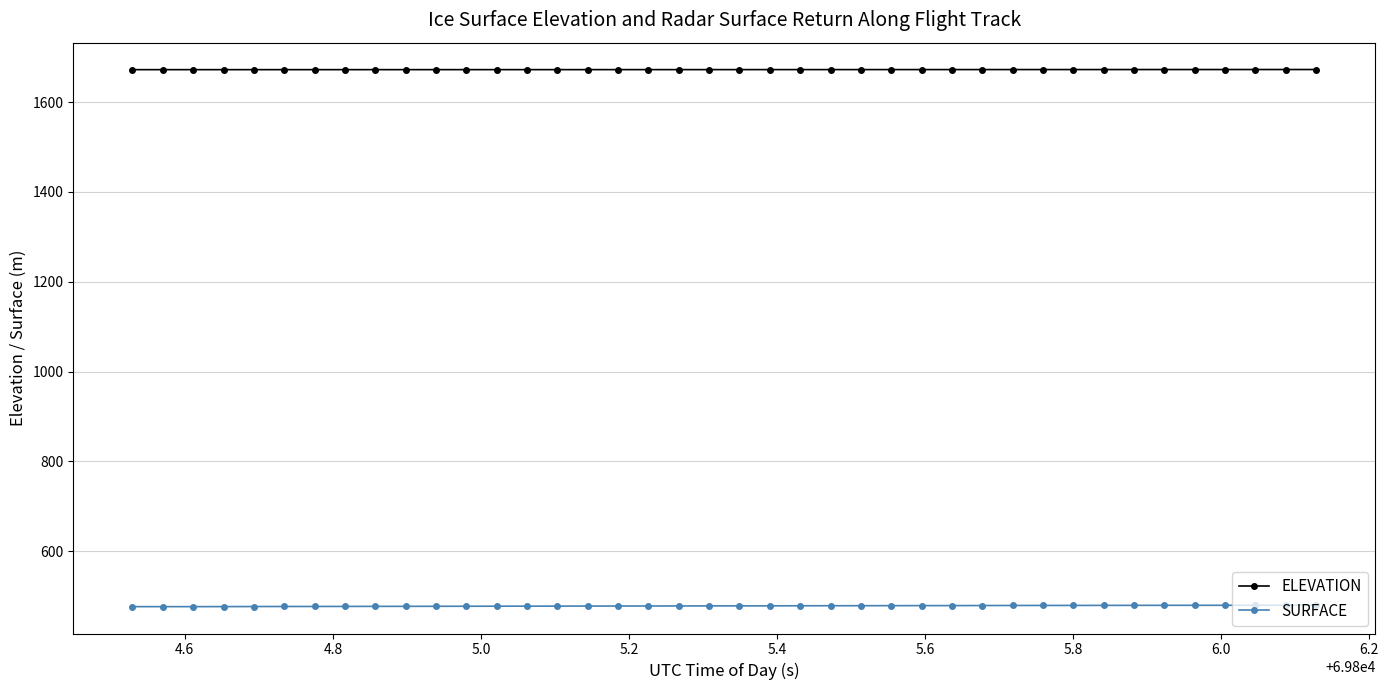

Which series has the largest total across all categories?

ELEVATION